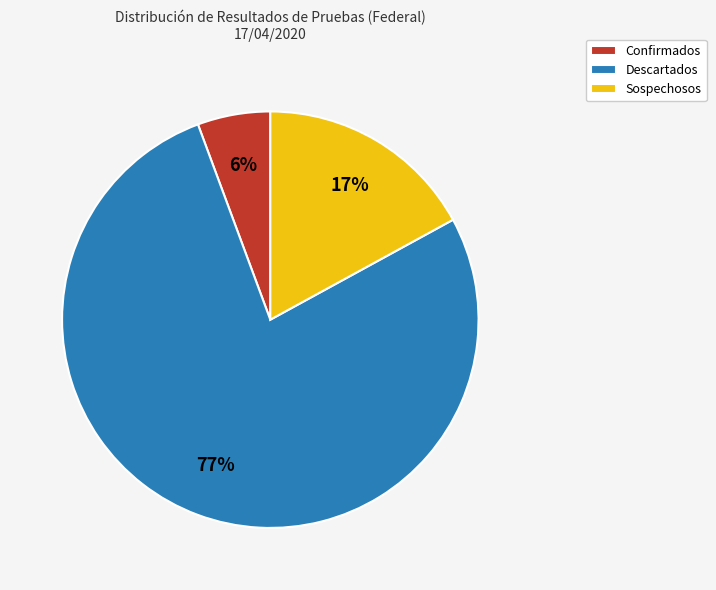

What is the largest slice in the pie chart?

Descartados